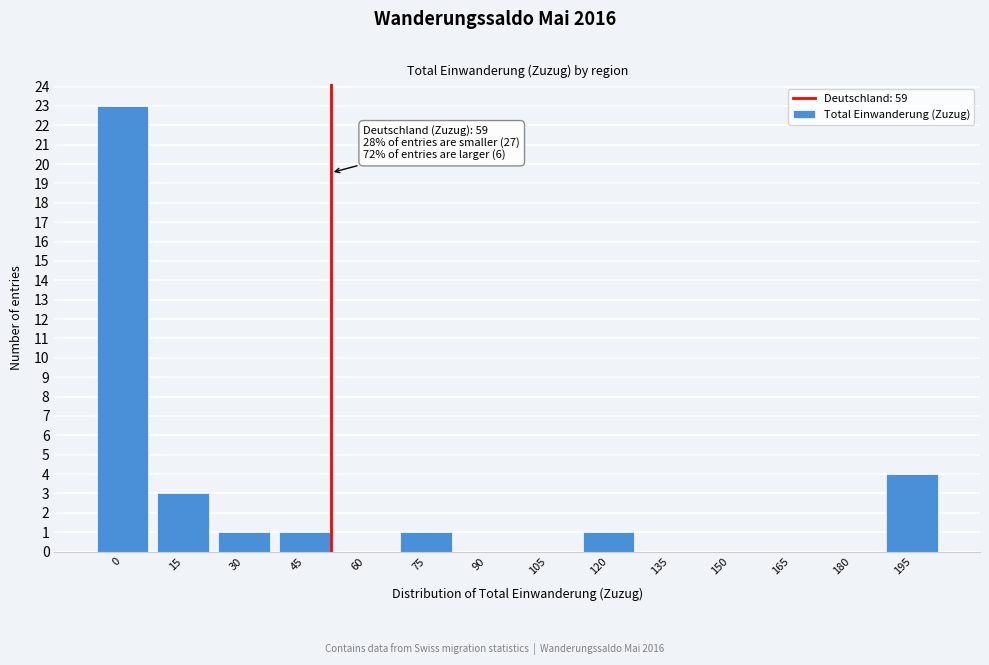

Reading left to right, what are all the values shown in this chart?

0=23	15=3	30=1	45=1	60=0	75=1	90=0	105=0	120=1	135=0	150=0	165=0	180=0	195=4